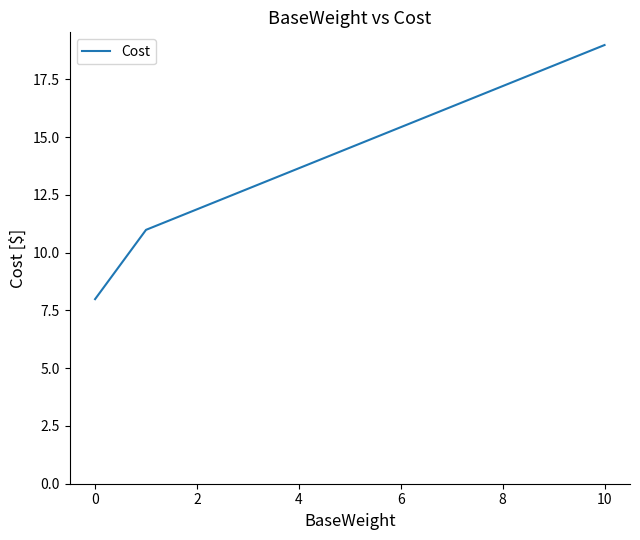

What is the difference between the second highest and minimum values?

3.0